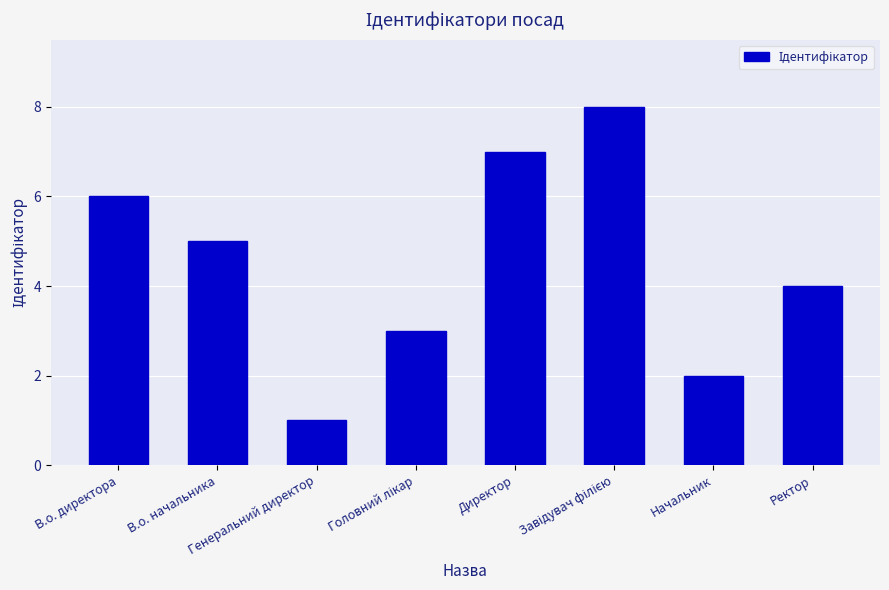

How many distinct data groups are displayed?

1